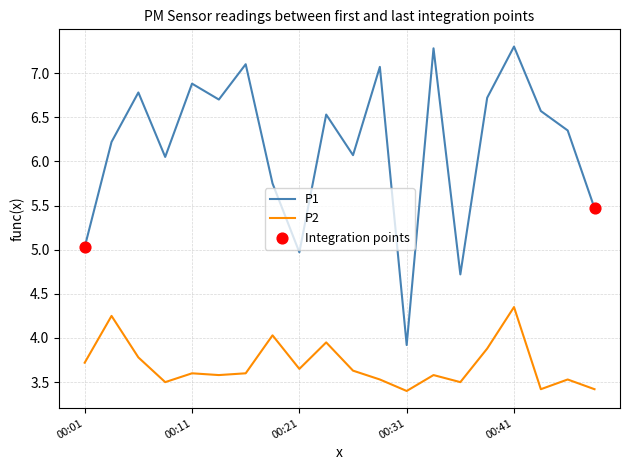

Which series has the largest total across all categories?

P1